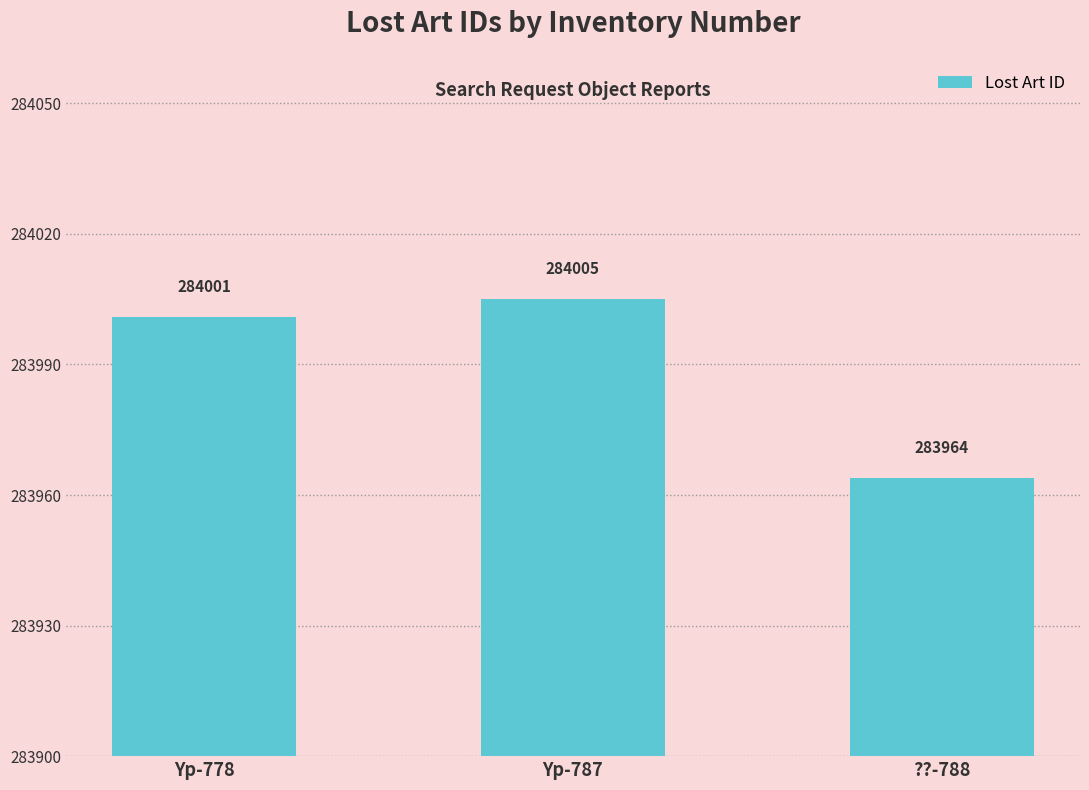

What is the sum of all values?

851970